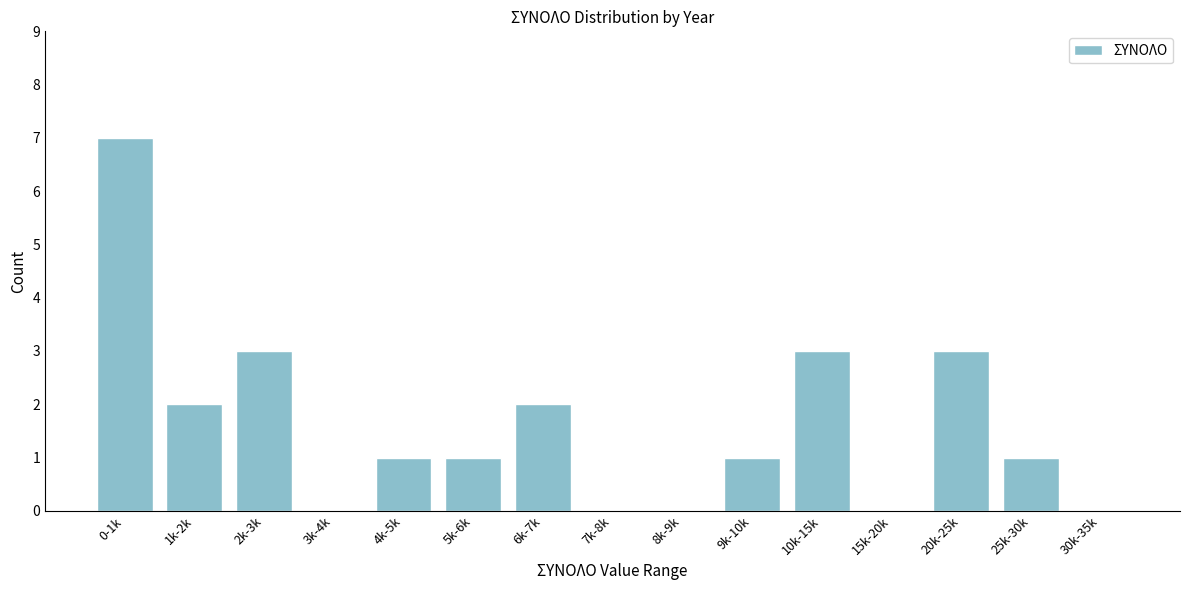

Reading left to right, transcribe all the data shown in this chart.

0-1k=7	1k-2k=2	2k-3k=3	3k-4k=0	4k-5k=1	5k-6k=1	6k-7k=2	7k-8k=0	8k-9k=0	9k-10k=1	10k-15k=3	15k-20k=0	20k-25k=3	25k-30k=1	30k-35k=0